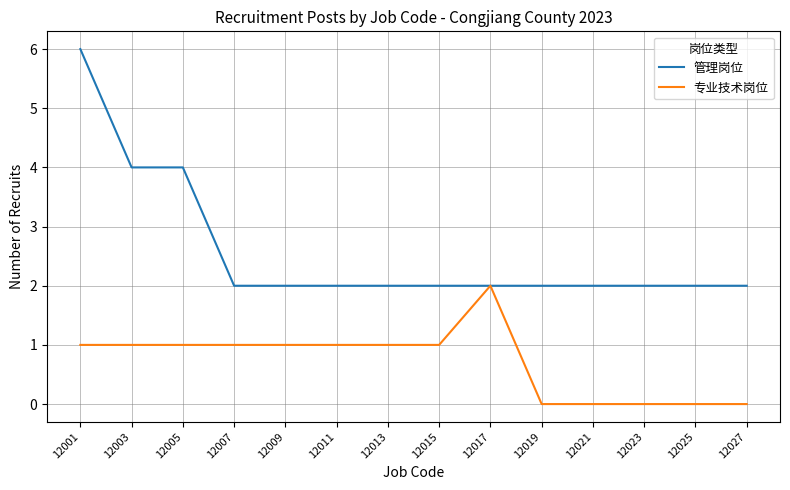

Is the value of 管理岗位 at 12013 greater than the value of 专业技术岗位 at 12015?

Yes